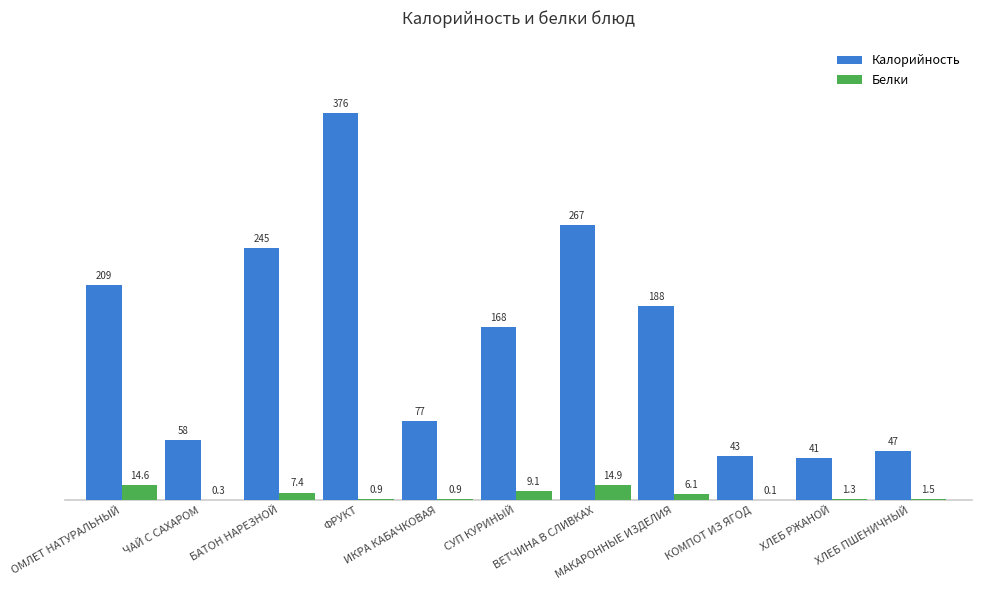

Which series has the largest range (max minus min)?

Калорийность